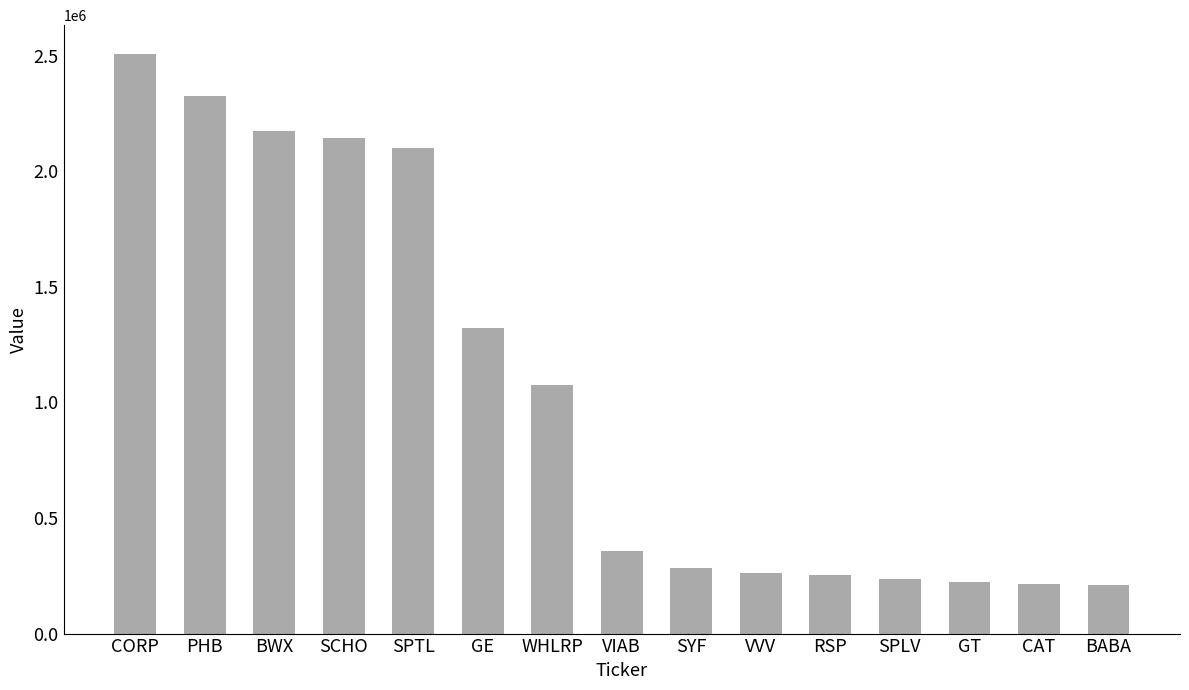

What is the difference between the values at VVV and BABA?

52000